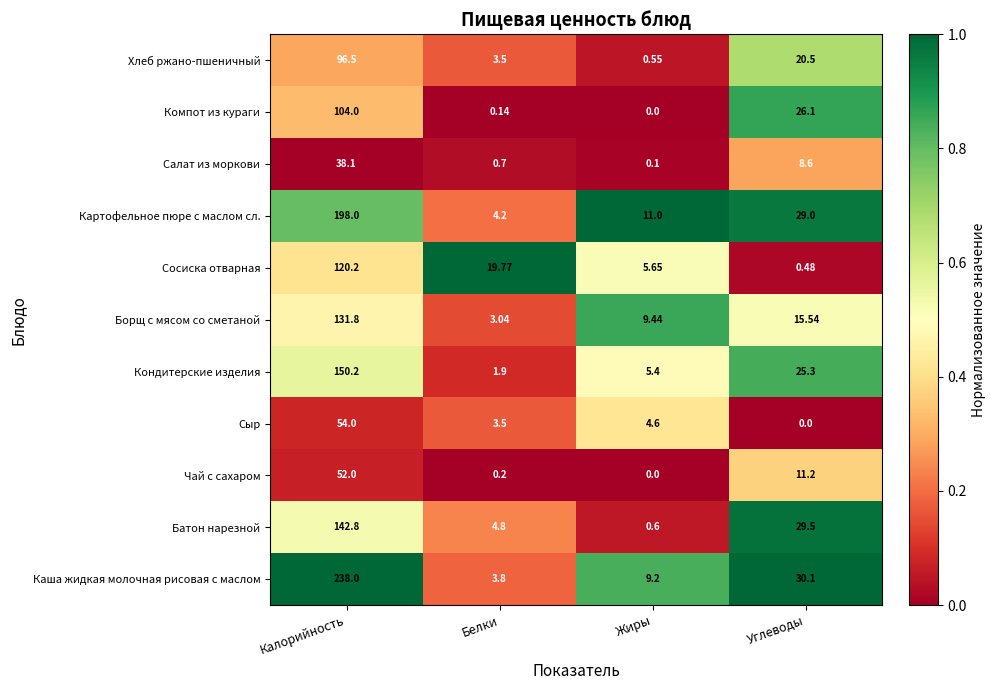

Which series has the largest total across all categories?

Каша жидкая молочная рисовая с маслом